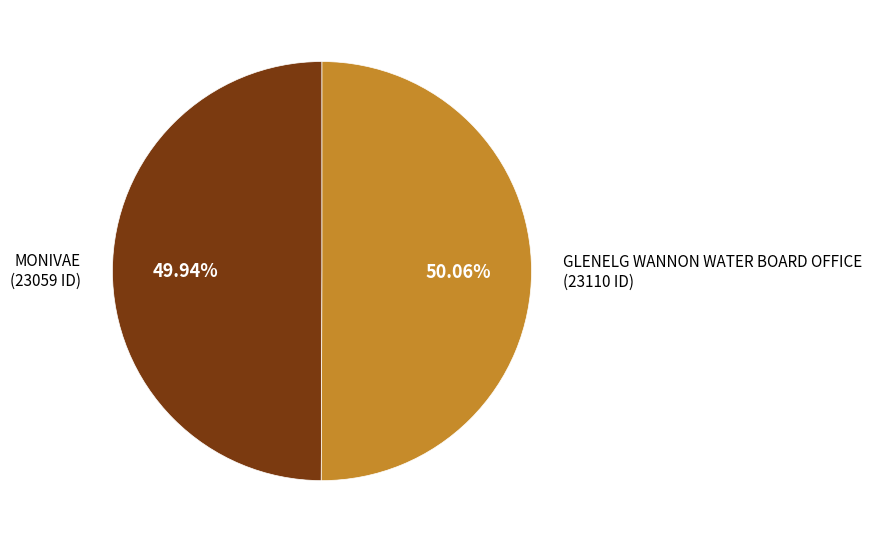

Is there a majority slice in this chart?

Yes